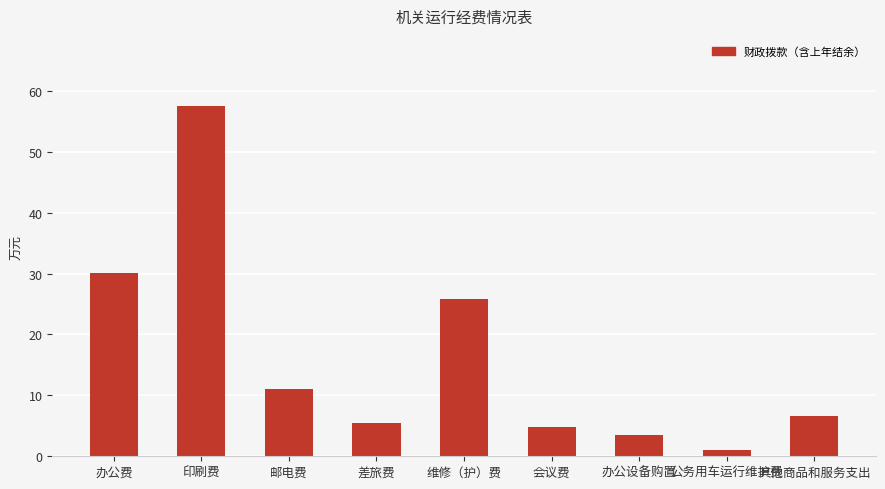

List the labels in order of value, smallest first.

公务用车运行维护费, 办公设备购置, 会议费, 差旅费, 其他商品和服务支出, 邮电费, 维修（护）费, 办公费, 印刷费